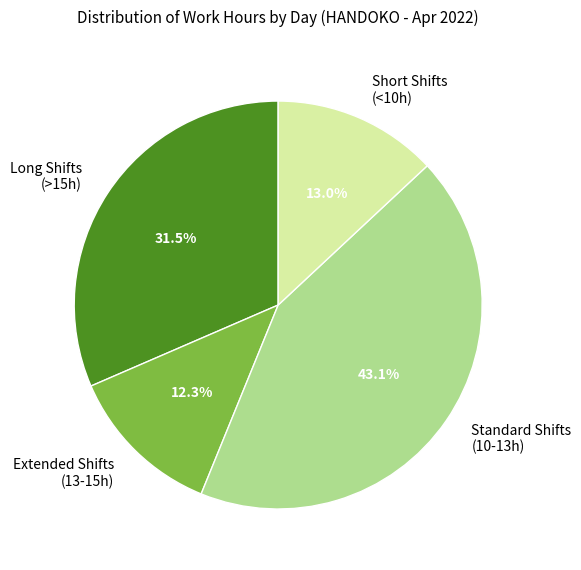

What is the ratio of the value at Long Shifts (>15h) to the value at Short Shifts (<10h)?

2.4